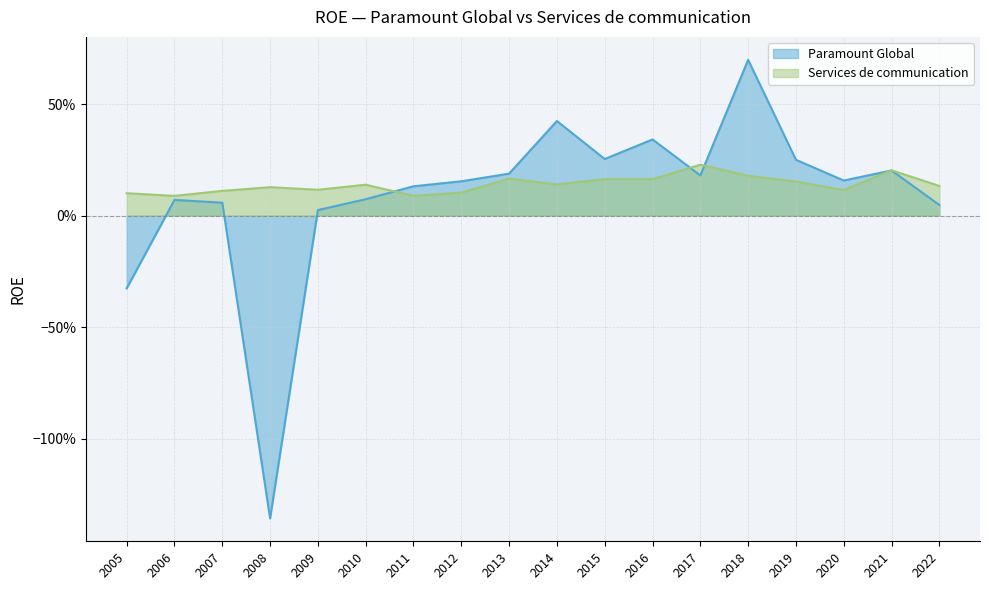

What is the total value across all series at 2005?

-0.2